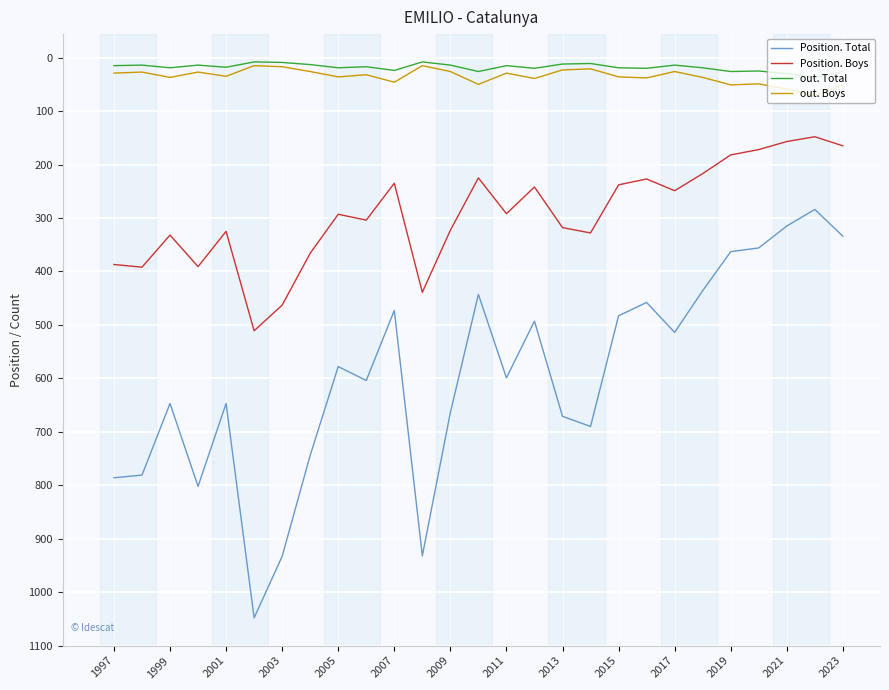

Which series has the largest range (max minus min)?

Position. Total